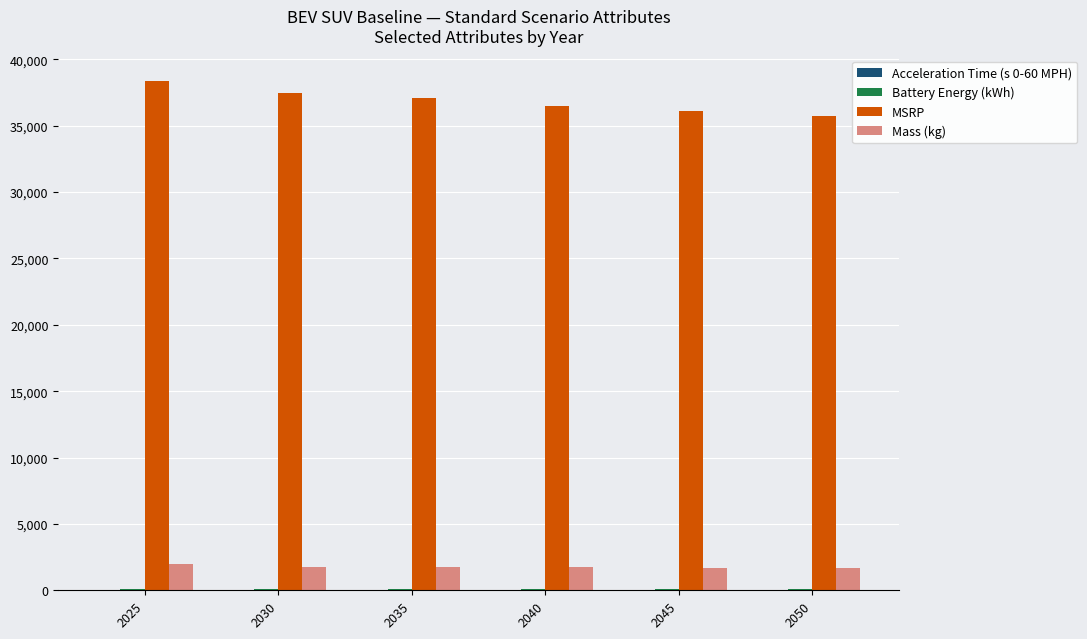

Which series has the largest total across all categories?

MSRP